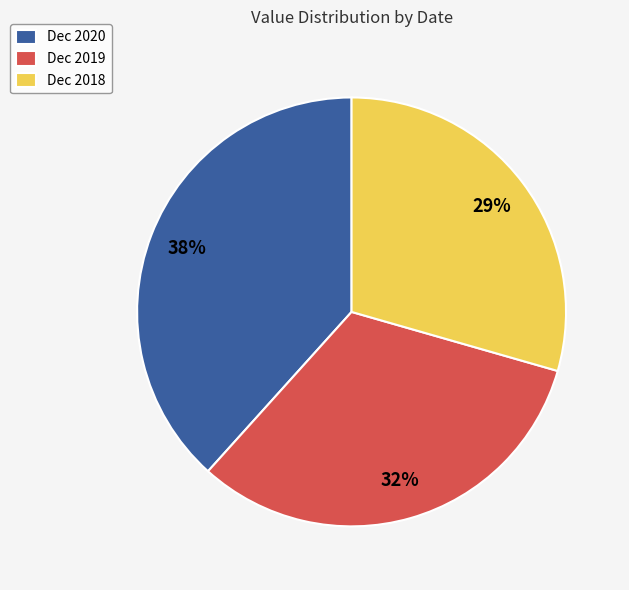

Which category has the biggest portion of the pie?

Dec 2020